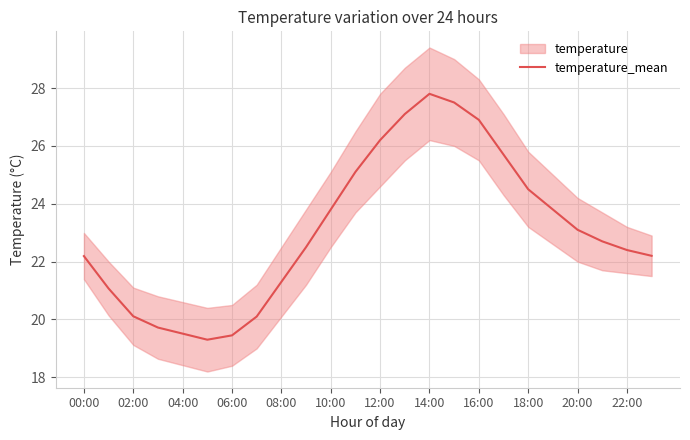

What is the maximum value for temperature_mean?

27.8